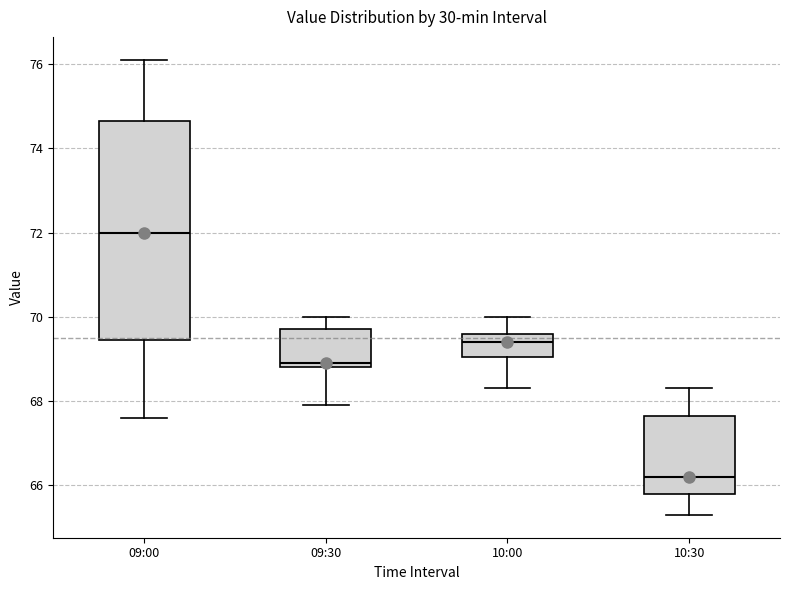

Comparing the boxes themselves (not the whiskers), which one is the tallest?

09:00